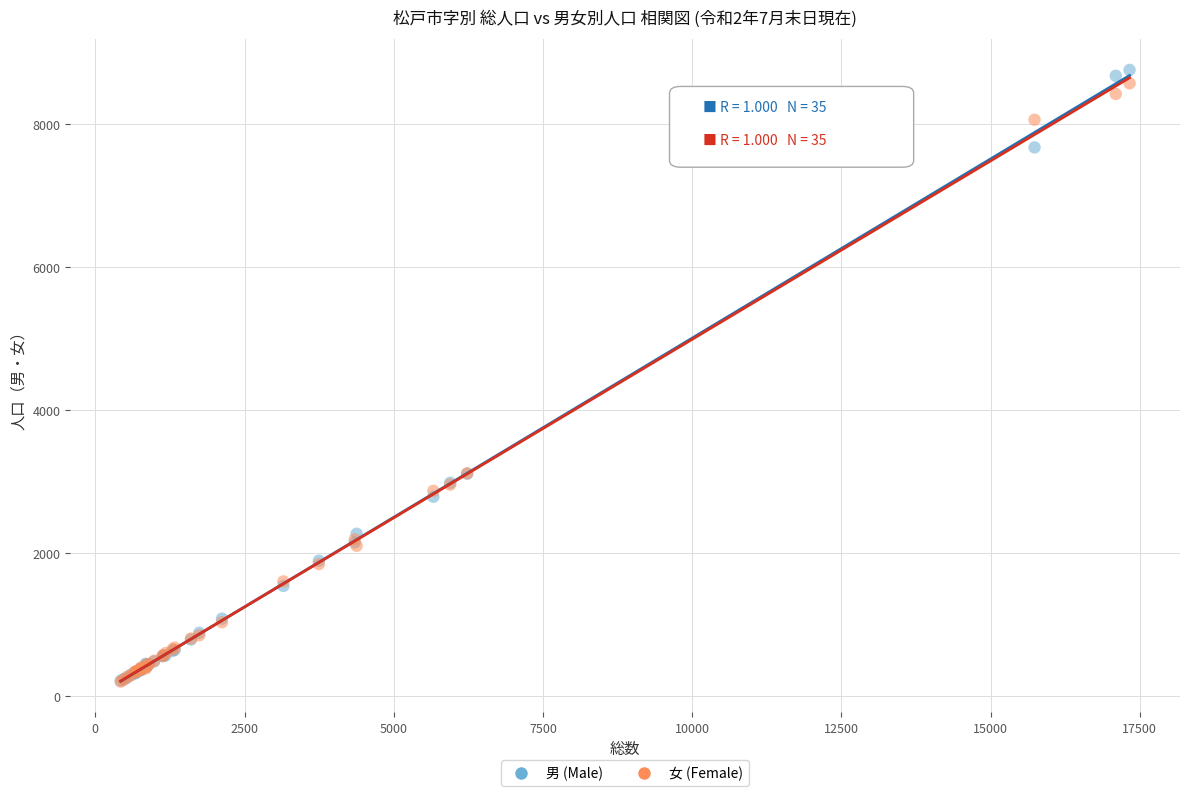

Which series has the widest spread of Y values?

男 (Male)